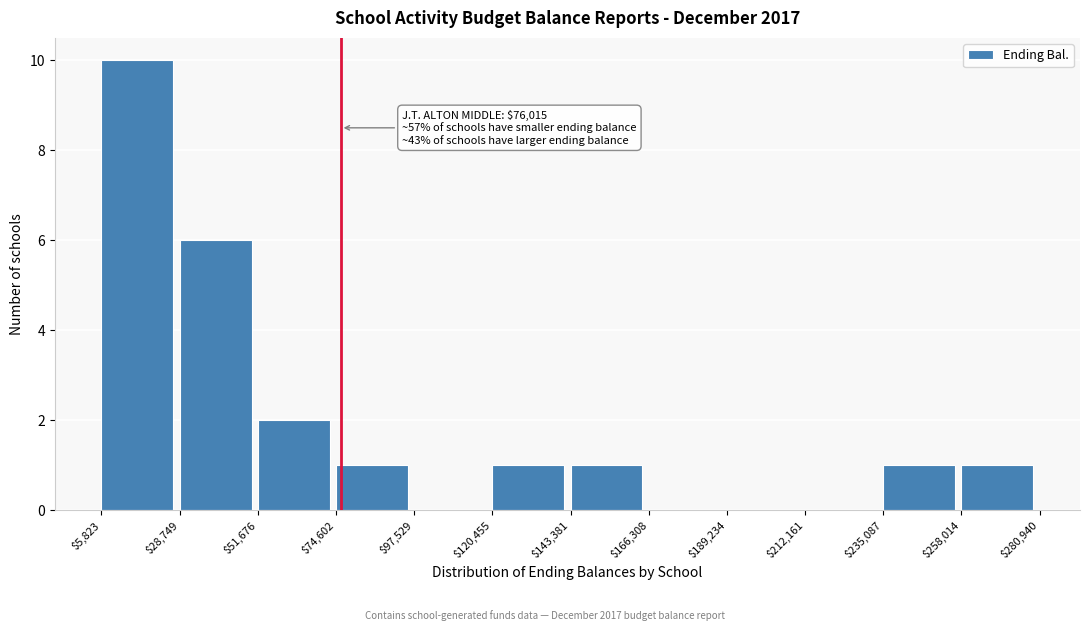

Which range on the x-axis has the tallest bar?

$5,823 to $28,749